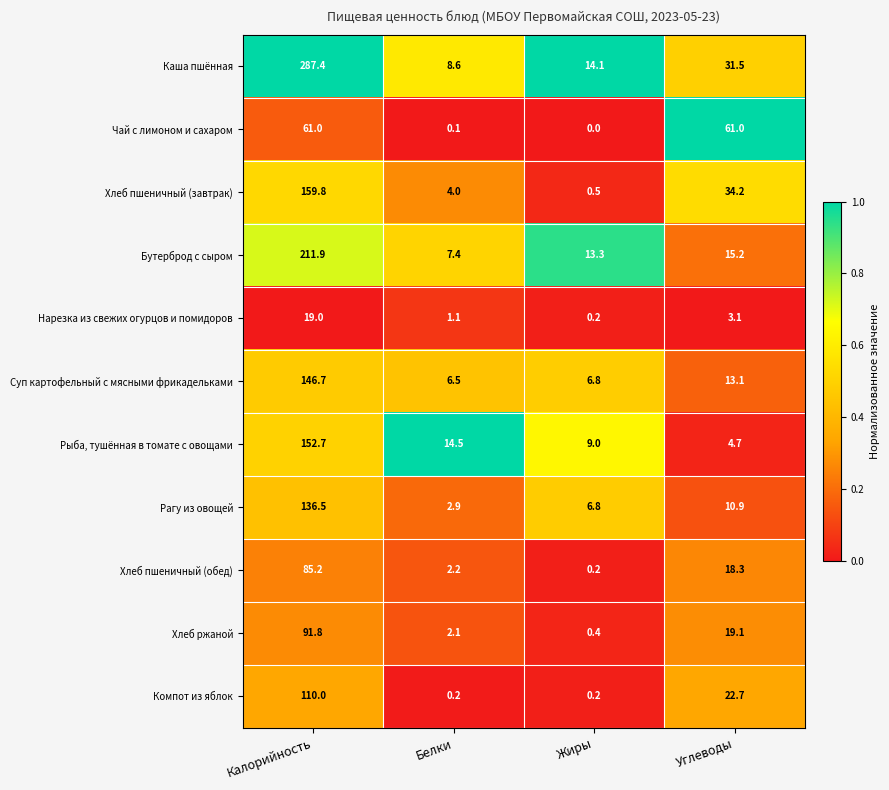

The Каша пшённая series shows 7.8 at Жиры. True or false?

False